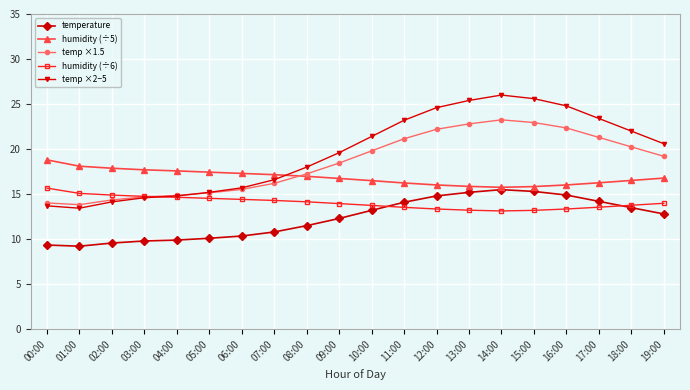

What are all the series names shown in the legend?

temperature, humidity (÷5), temp ×1.5, humidity (÷6), temp ×2−5